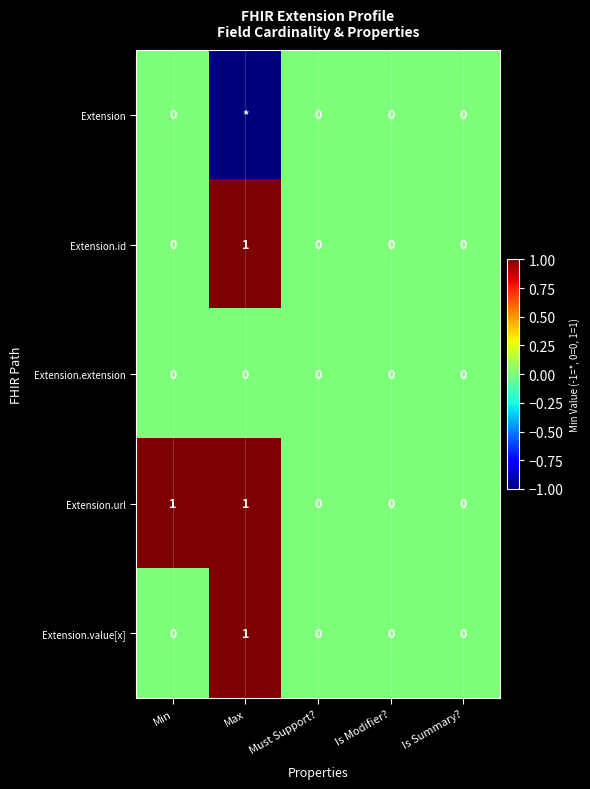

What is the sum of the Extension.url values at Min and Is Modifier??

1